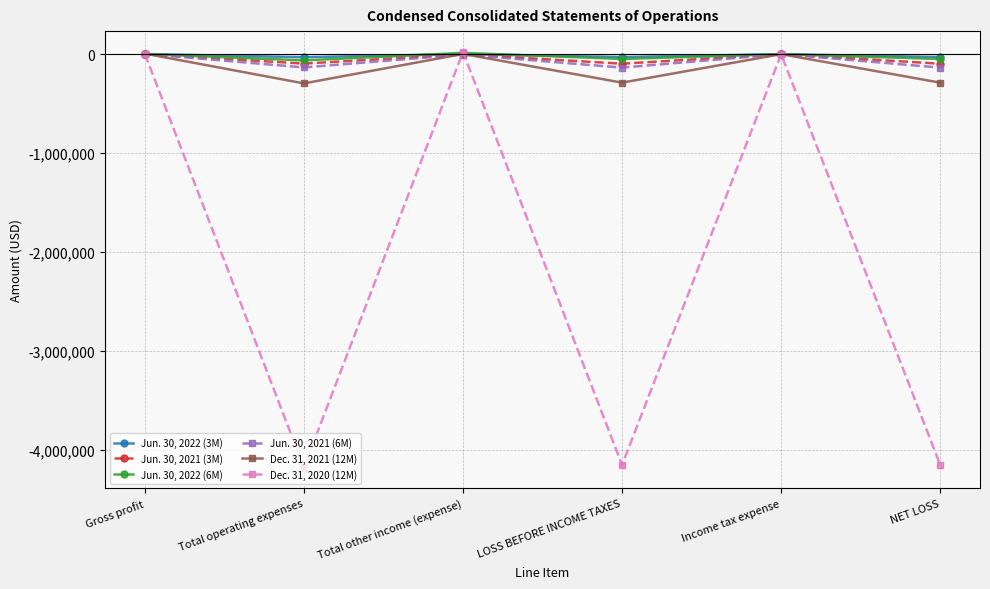

Where is Jun. 30, 2022 (3M) nearest to the value -14627?

LOSS BEFORE INCOME TAXES